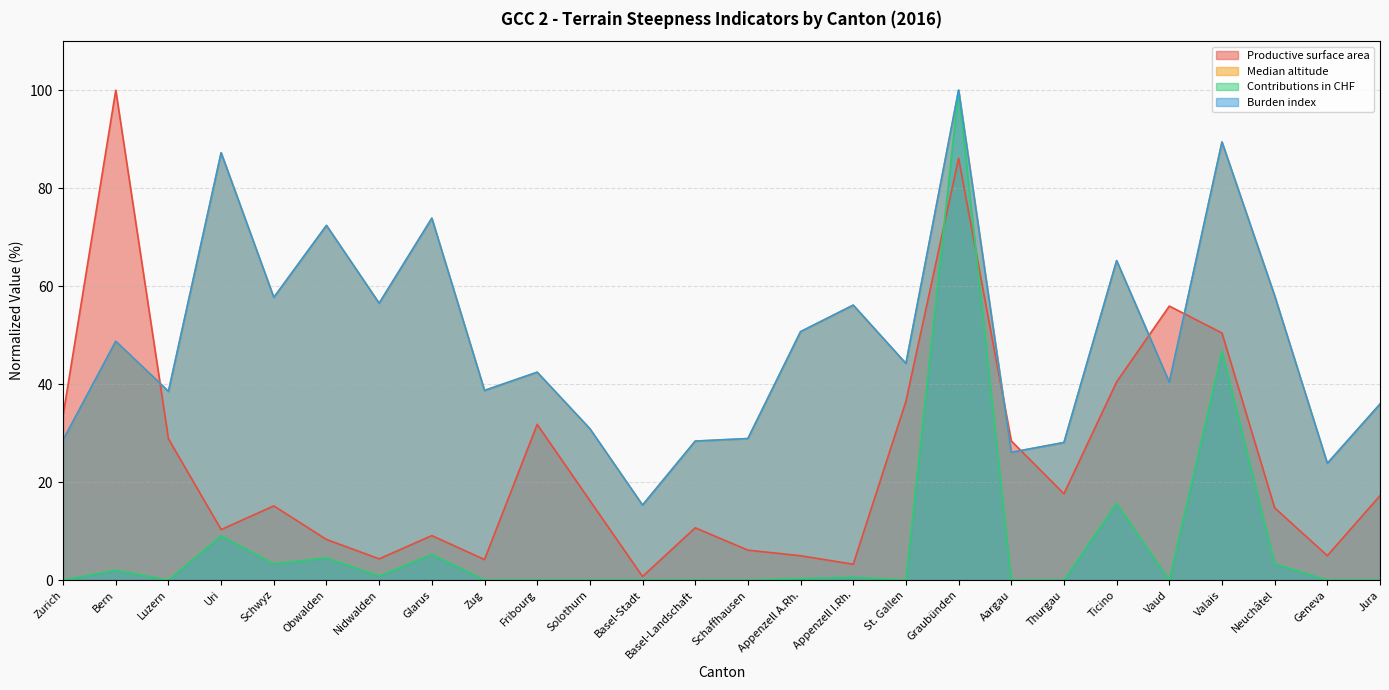

At which label does Productive surface area reach its minimum?

Basel-Stadt